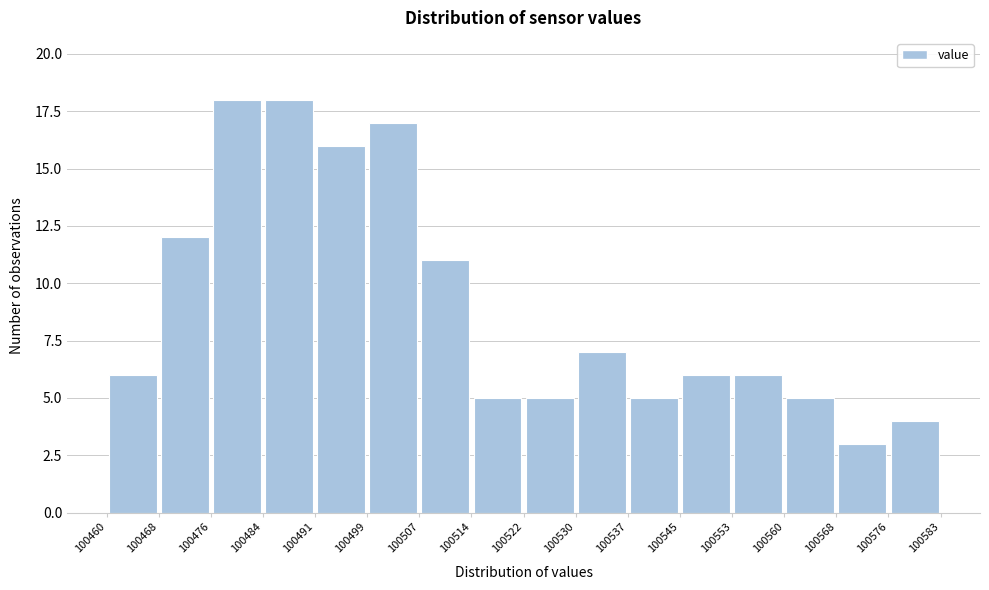

How tall is the bar that spans 100576 to 100583 on the x-axis? The values are not printed on the chart, so give them approximately, as read against the axis.

4